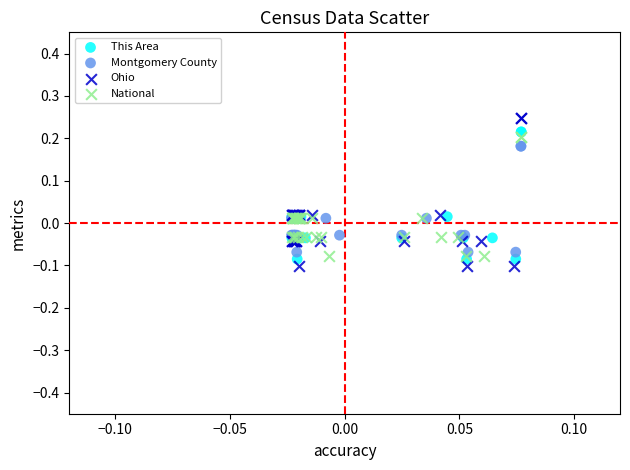

Which series has the largest Y range (max minus min)?

Ohio